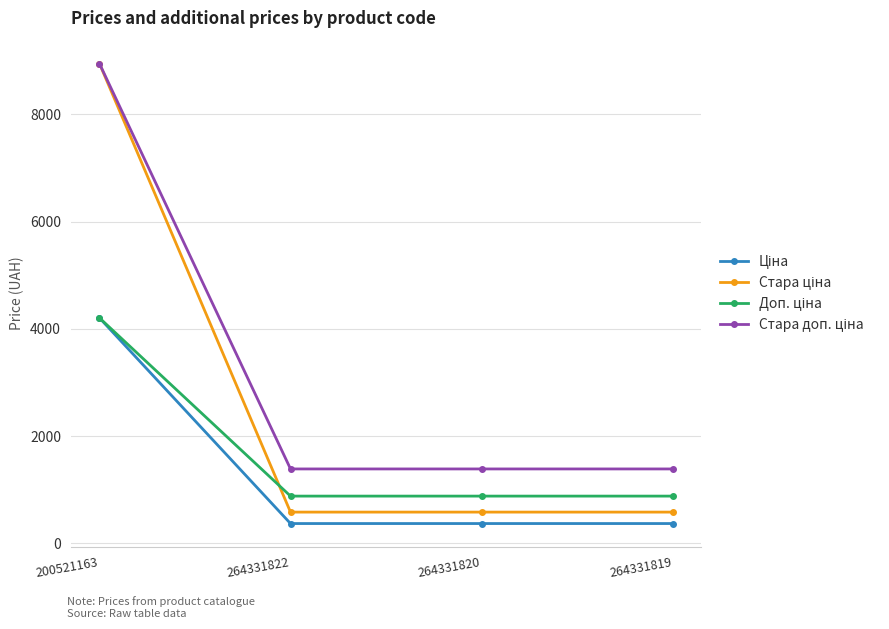

Does the chart have visible grid lines?

Yes